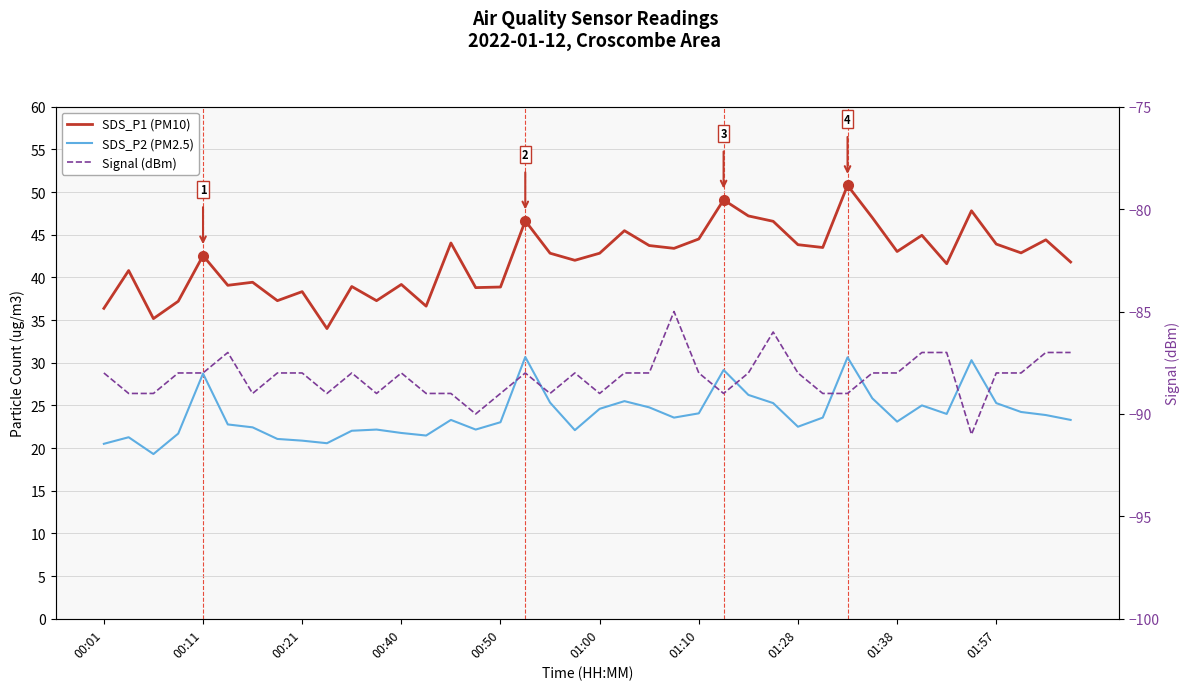

What is the value of the SDS_P2 (PM2.5) point at the 16th from the left?

22.2